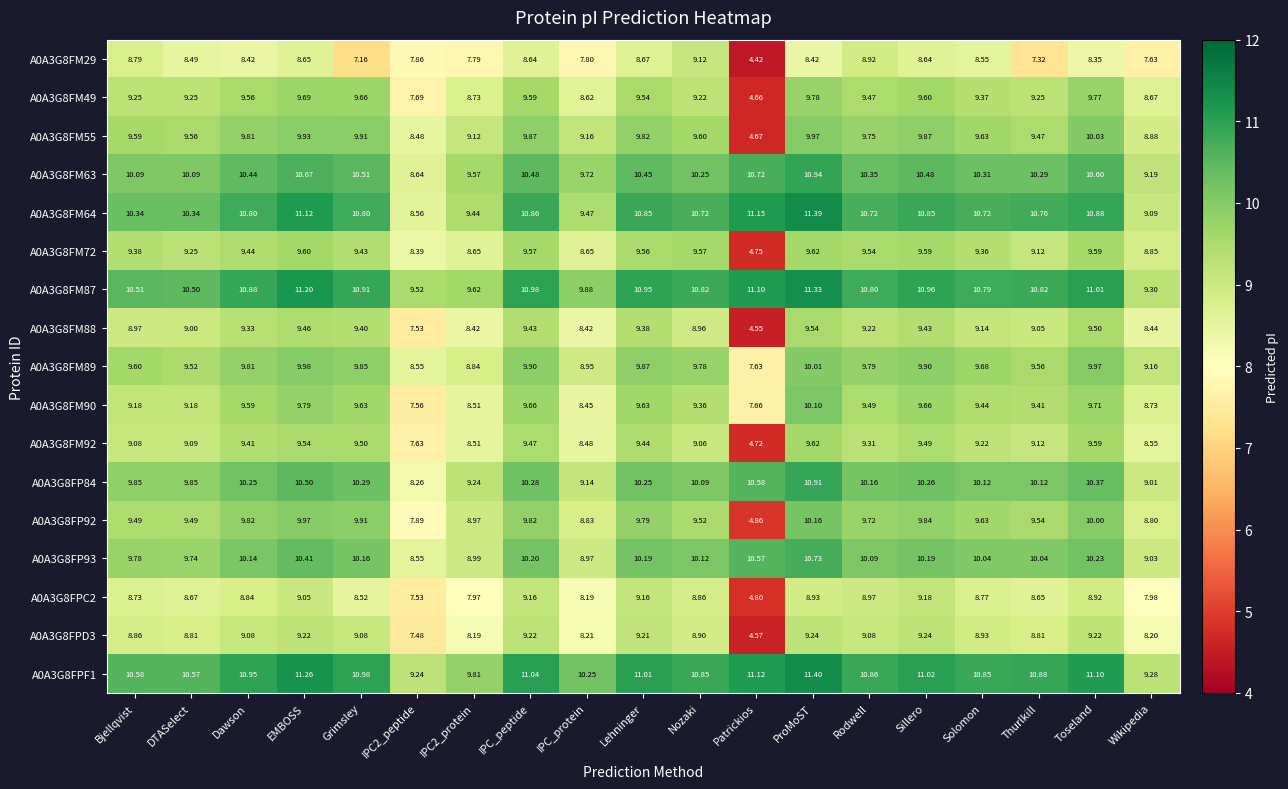

At which category is the sum across all series the highest?

ProMoST